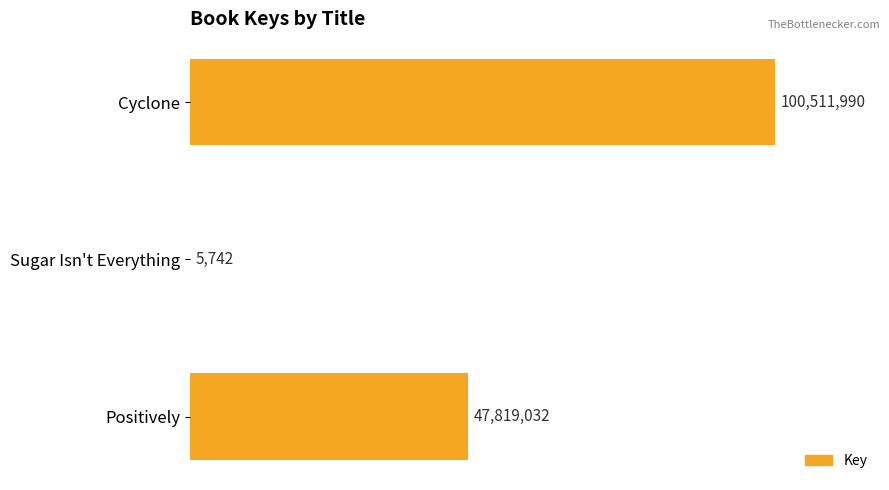

Are the bars horizontal?

Yes